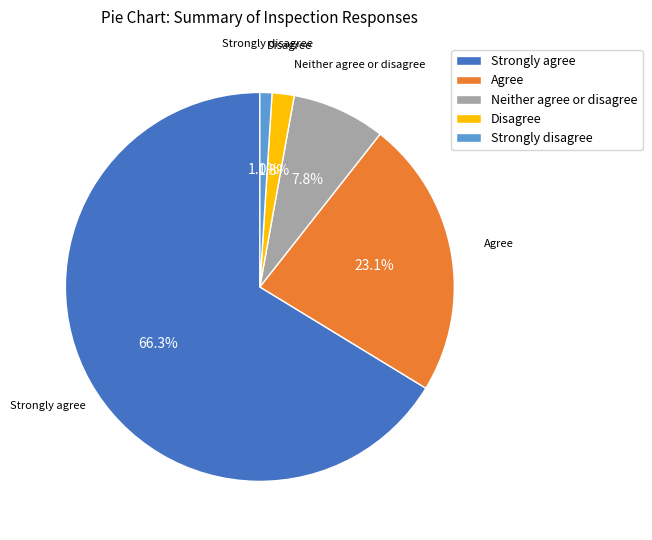

To the nearest percent, what percentage of the pie is Strongly disagree?

1%